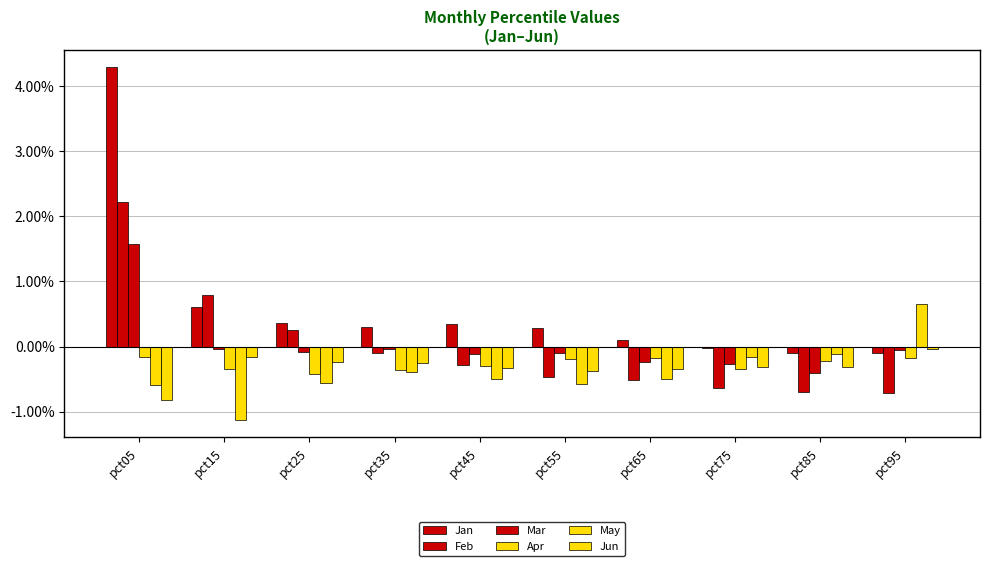

Reading left to right, extract all data points from this chart.

Jan: 4.3	0.6	0.4	0.3	0.3	0.3	0.1	-0.0	-0.1	-0.1
Feb: 2.2	0.8	0.3	-0.1	-0.3	-0.5	-0.5	-0.6	-0.7	-0.7
Mar: 1.6	-0.0	-0.1	-0.0	-0.1	-0.1	-0.2	-0.3	-0.4	-0.1
Apr: -0.2	-0.3	-0.4	-0.4	-0.3	-0.2	-0.2	-0.3	-0.2	-0.2
May: -0.6	-1.1	-0.6	-0.4	-0.5	-0.6	-0.5	-0.2	-0.1	0.7
Jun: -0.8	-0.2	-0.2	-0.3	-0.3	-0.4	-0.4	-0.3	-0.3	-0.0